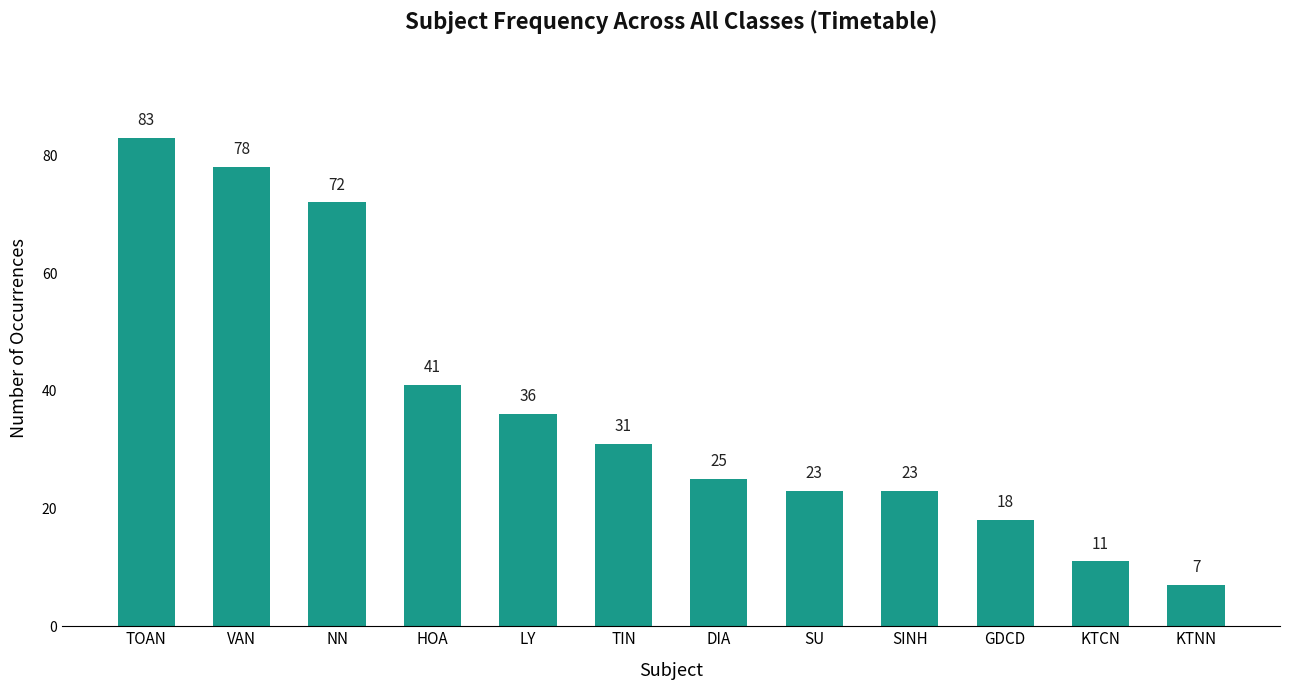

What is the difference between the maximum and minimum values?

76